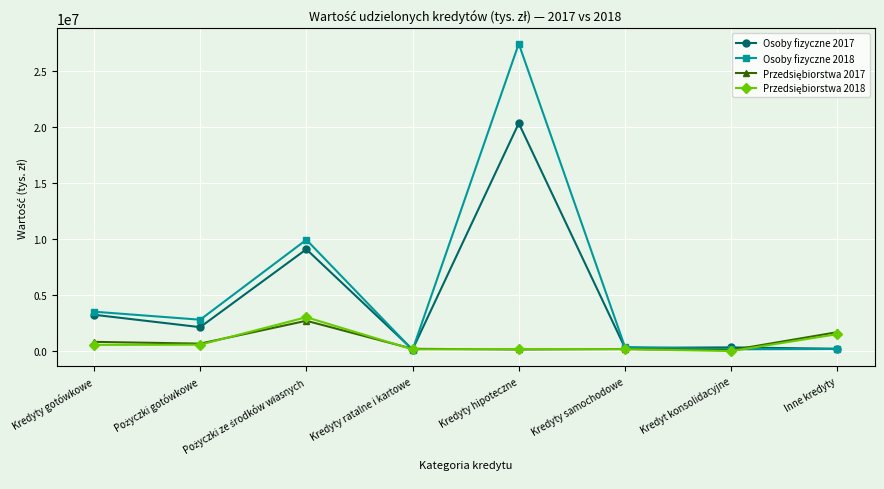

What is the label of the 8th point from the left?

Inne kredyty